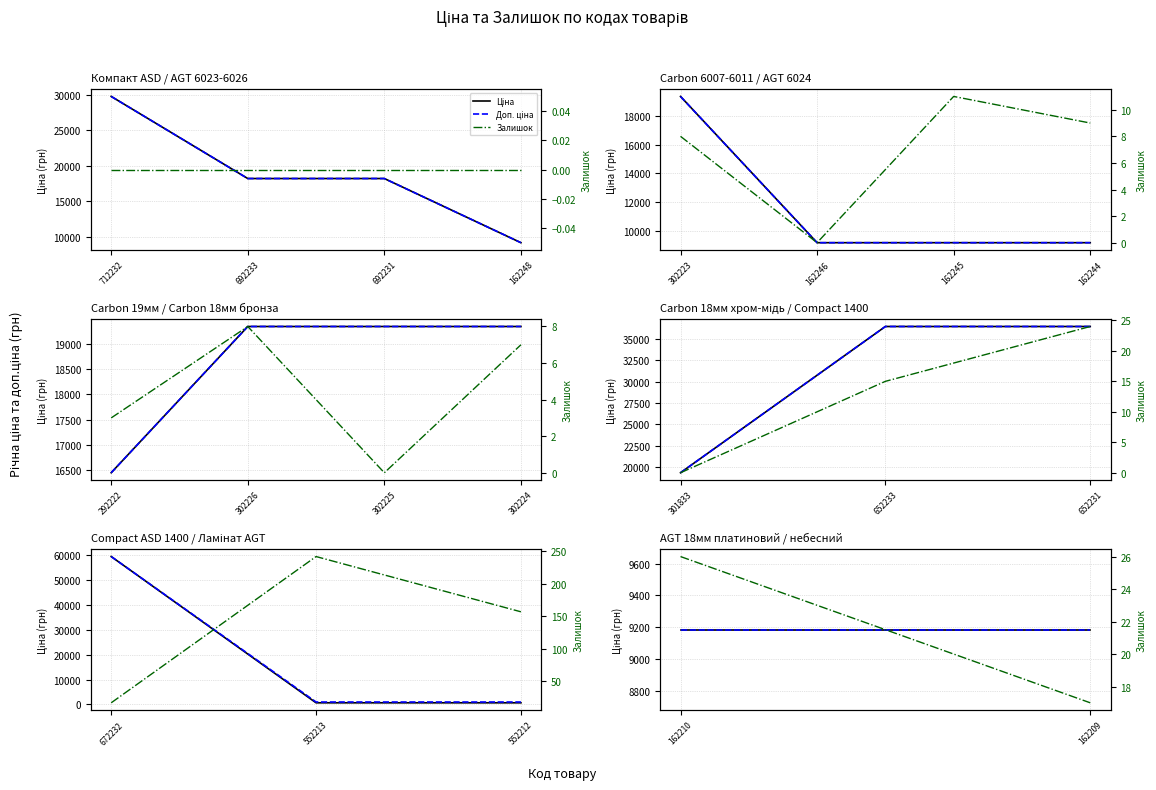

How many lines are shown in the chart?

3